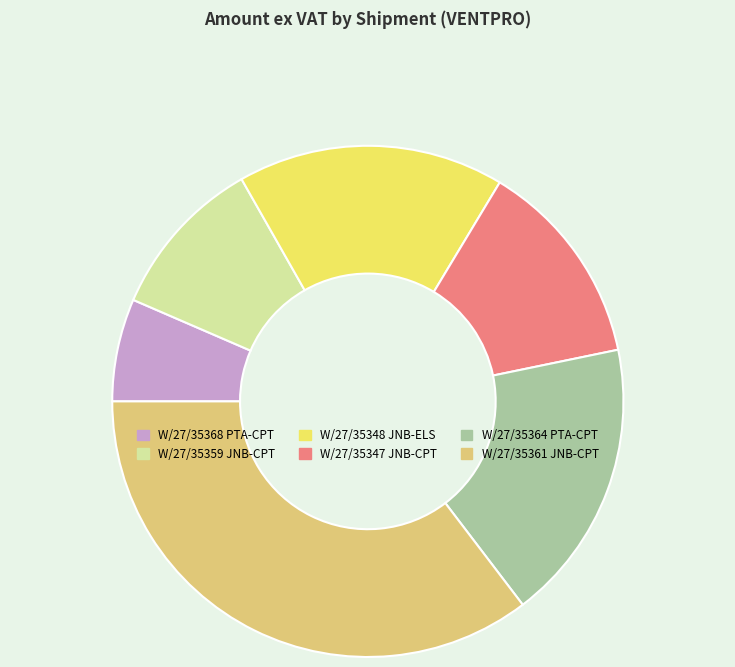

Is there a majority slice in this chart?

No